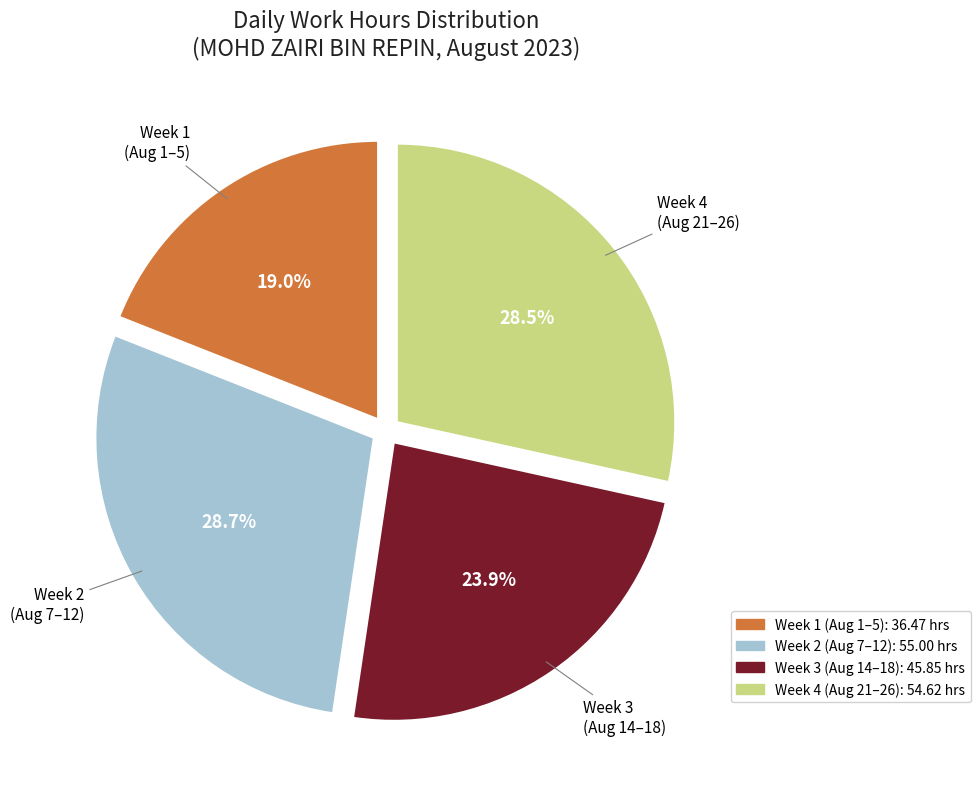

Does any single category account for the majority?

No